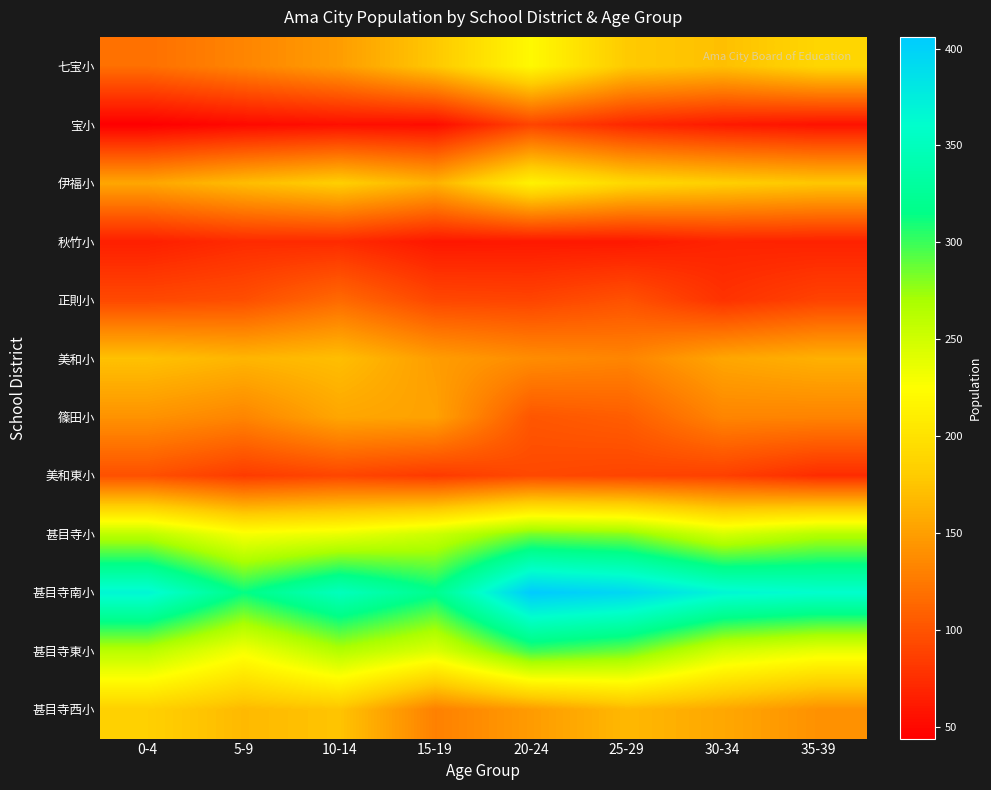

Reading left to right, extract all data points from this chart.

七宝小: 0-4=119	5-9=133	10-14=149	15-19=178	20-24=220	25-29=179	30-34=172	35-39=189
宝小: 0-4=44	5-9=51	10-14=55	15-19=53	20-24=90	25-29=71	30-34=62	35-39=57
伊福小: 0-4=155	5-9=170	10-14=183	15-19=163	20-24=214	25-29=191	30-34=183	35-39=177
秋竹小: 0-4=65	5-9=73	10-14=73	15-19=60	20-24=61	25-29=61	30-34=68	35-39=67
正則小: 0-4=93	5-9=97	10-14=115	15-19=92	20-24=90	25-29=99	30-34=78	35-39=89
美和小: 0-4=173	5-9=165	10-14=171	15-19=149	20-24=138	25-29=133	30-34=155	35-39=162
篠田小: 0-4=142	5-9=133	10-14=155	15-19=152	20-24=102	25-29=107	30-34=133	35-39=132
美和東小: 0-4=98	5-9=84	10-14=91	15-19=83	20-24=93	25-29=90	30-34=87	35-39=74
甚目寺小: 0-4=260	5-9=229	10-14=236	15-19=252	20-24=284	25-29=279	30-34=247	35-39=264
甚目寺南小: 0-4=368	5-9=314	10-14=350	15-19=319	20-24=406	25-29=395	30-34=368	35-39=361
甚目寺東小: 0-4=262	5-9=230	10-14=265	15-19=243	20-24=299	25-29=287	30-34=248	35-39=236
甚目寺西小: 0-4=184	5-9=168	10-14=175	15-19=130	20-24=148	25-29=167	30-34=156	35-39=141